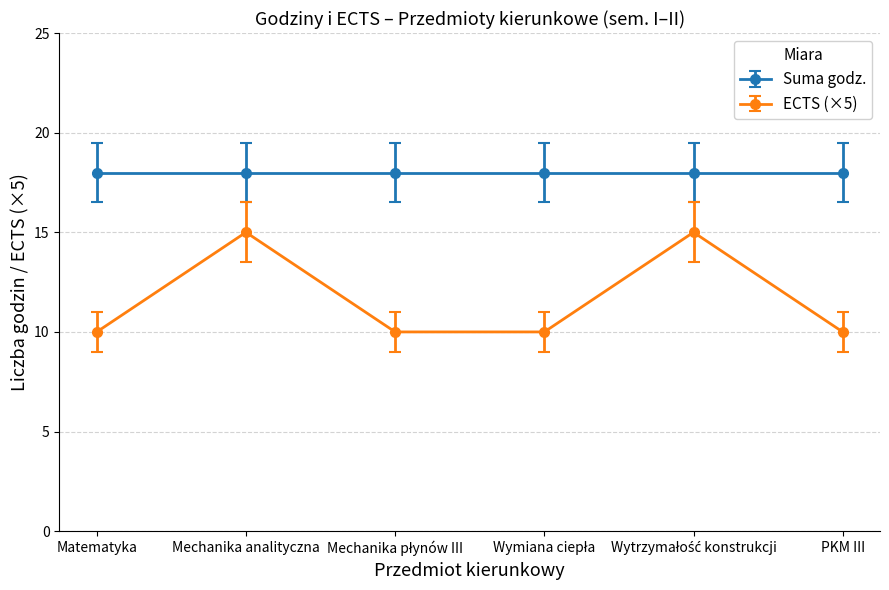

At which category does ECTS (×5) reach its first local peak?

Mechanika analityczna